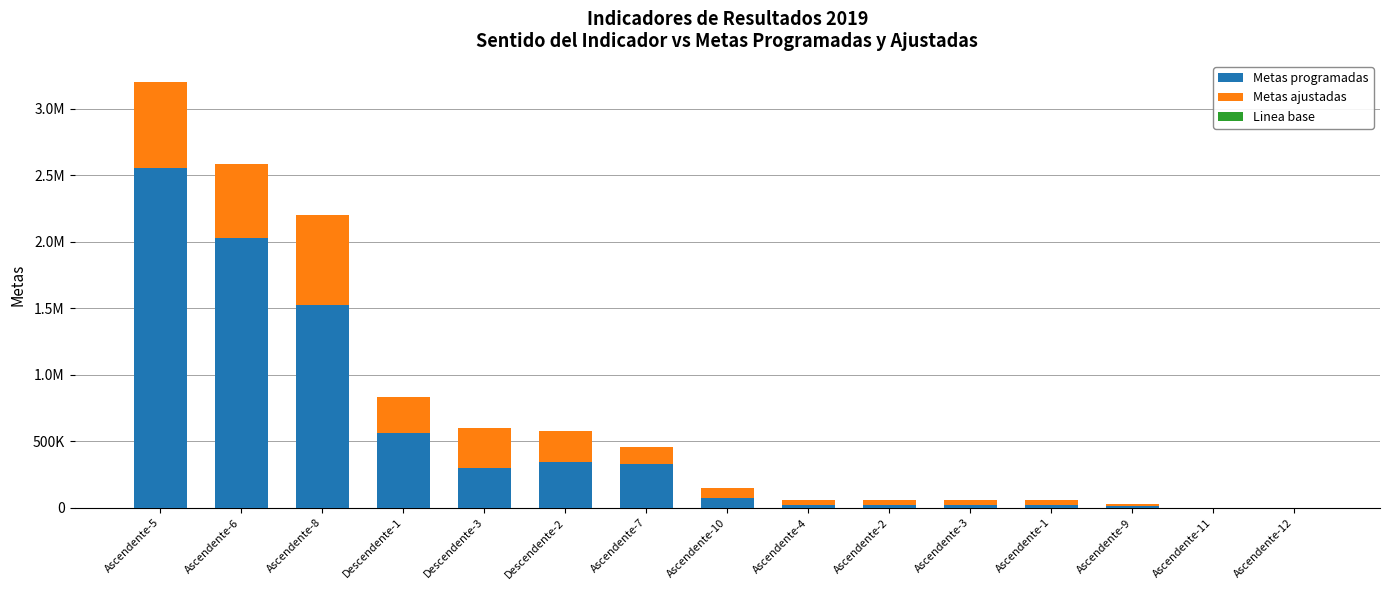

Which series has the largest total across all categories?

Metas programadas